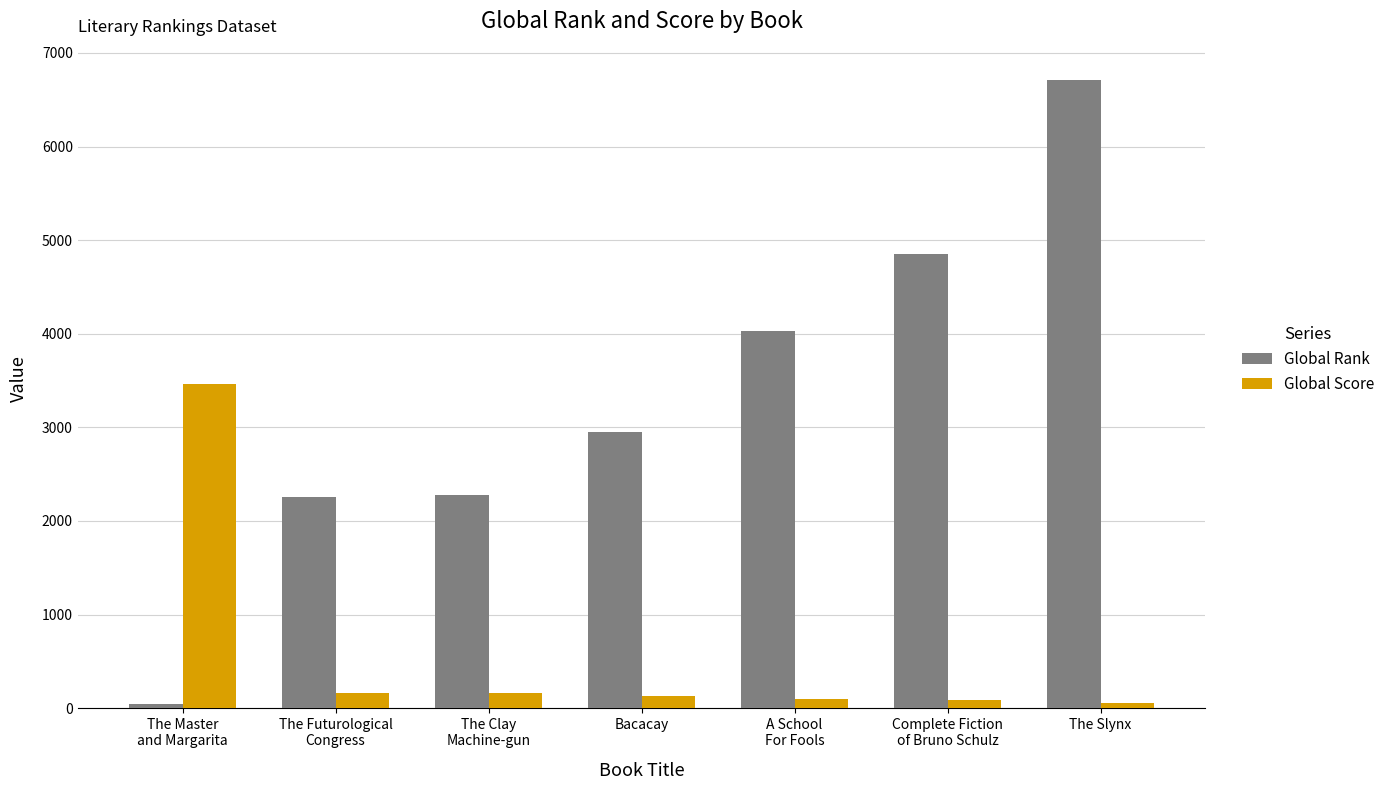

How many bars are there in each group?

2